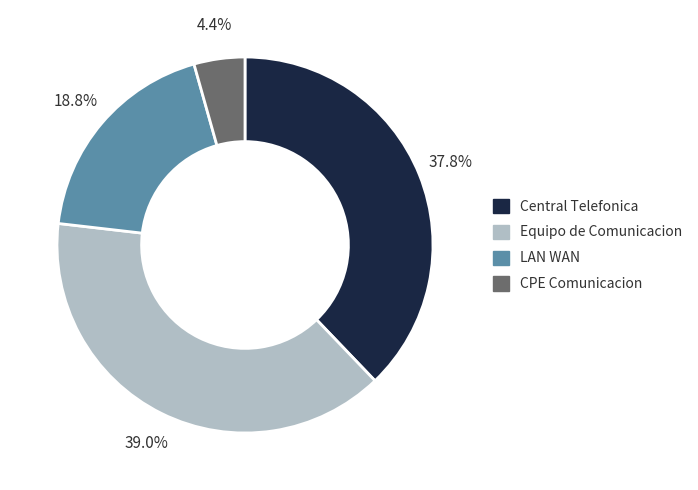

Is there a majority slice in this chart?

No